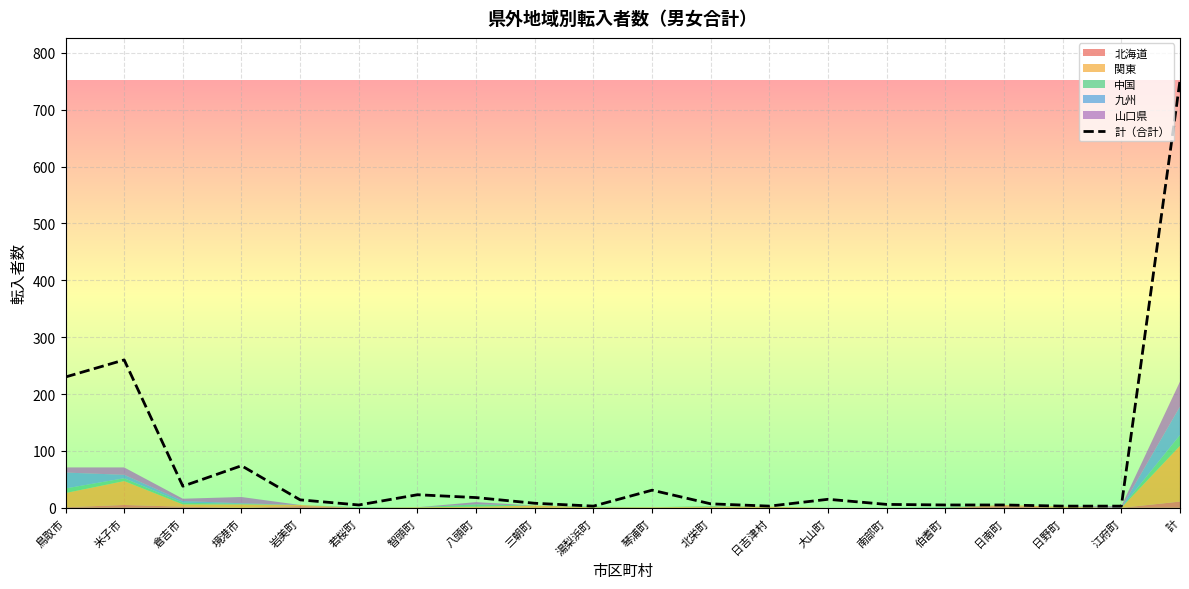

What is the label of the 16th point from the left?

伯耆町